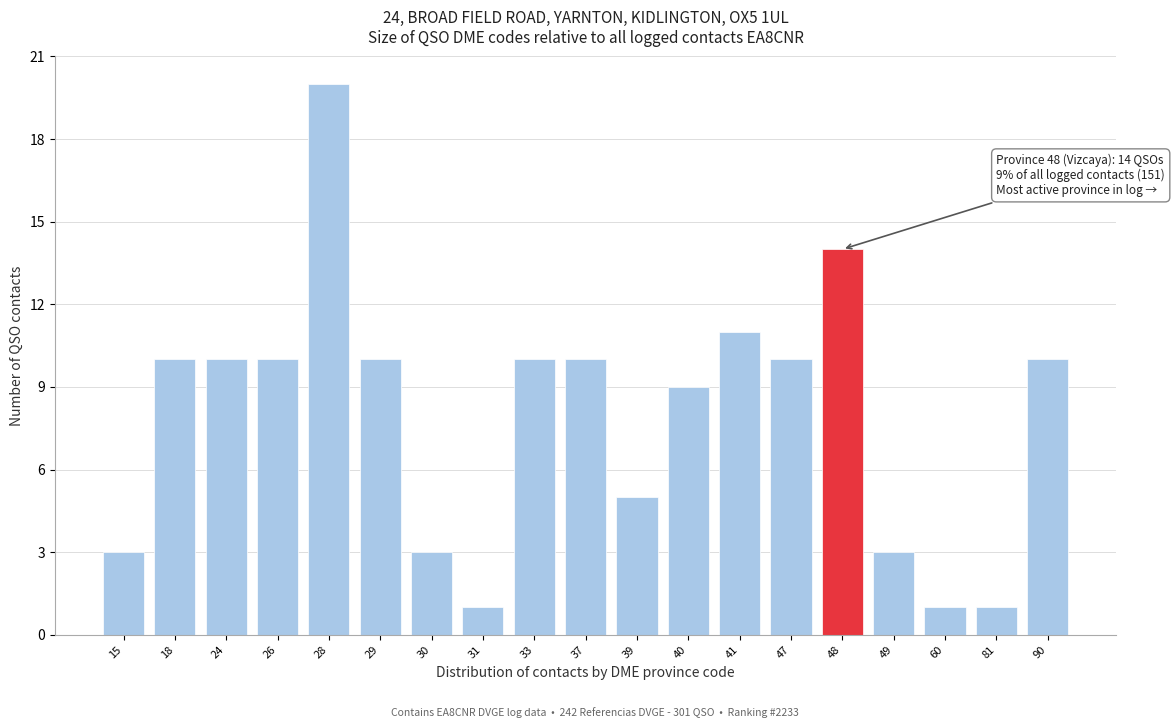

Reading left to right, what are all the values shown in this chart?

3	10	10	10	20	10	3	1	10	10	5	9	11	10	14	3	1	1	10